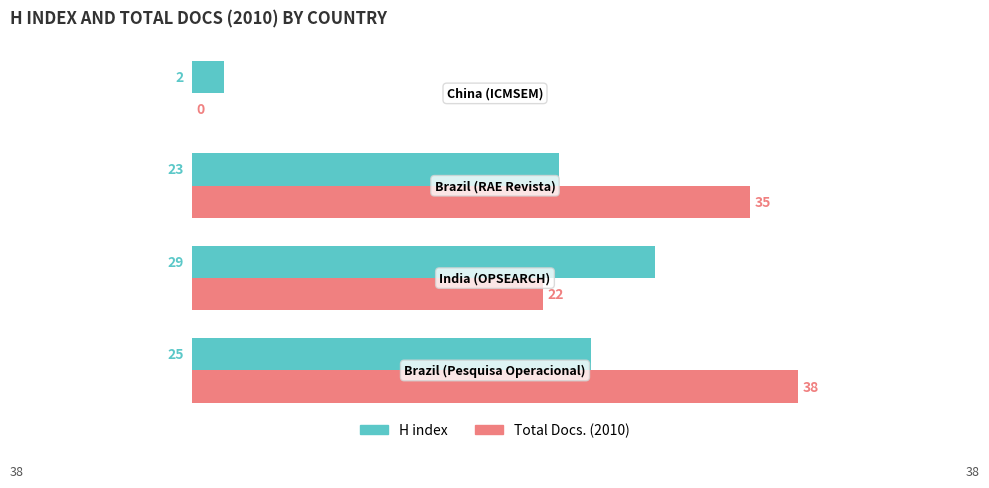

What is the sum of all H index values?

79